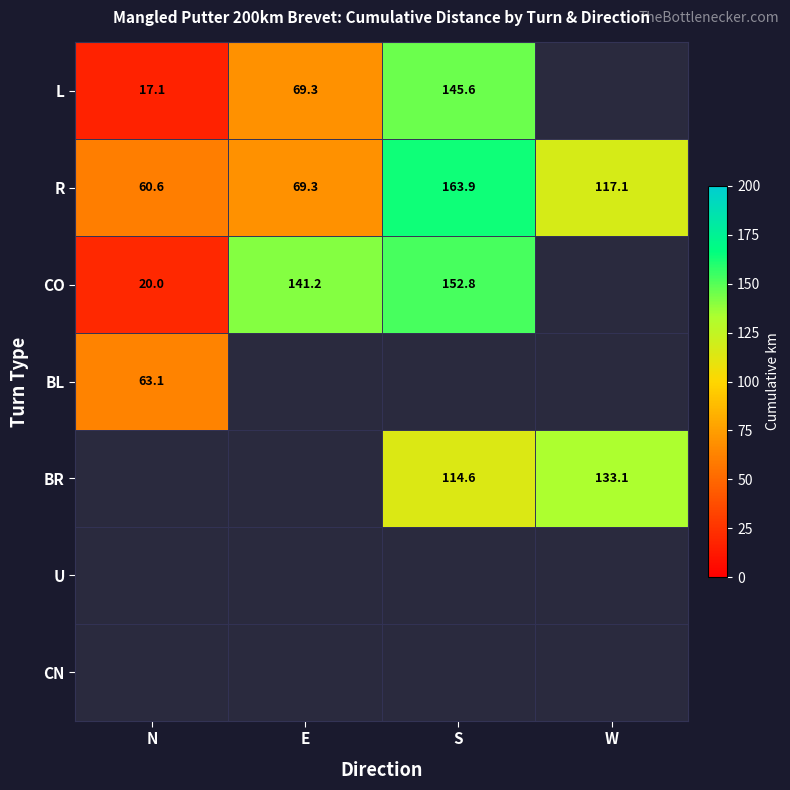

What is the minimum value shown in the chart?

17.1